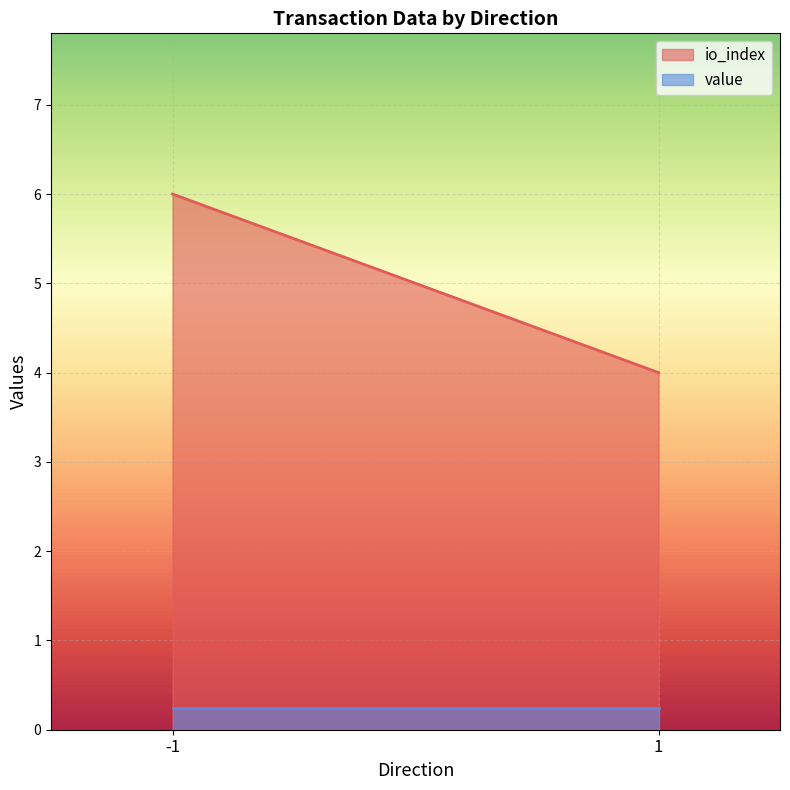

How many values in the io_index series are below 8?

2